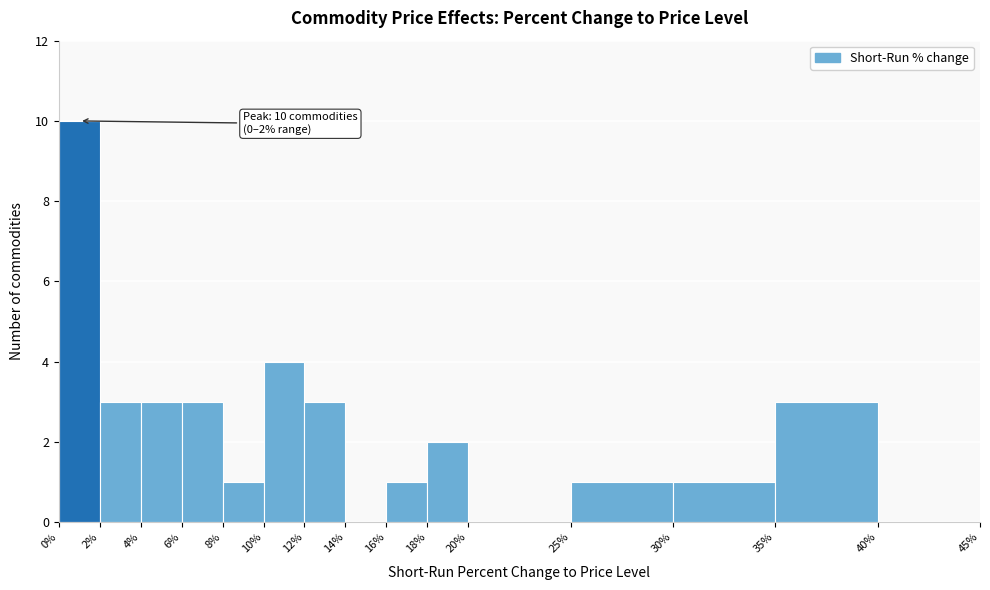

Over which range of the x-axis is the bar tallest?

0% to 2%